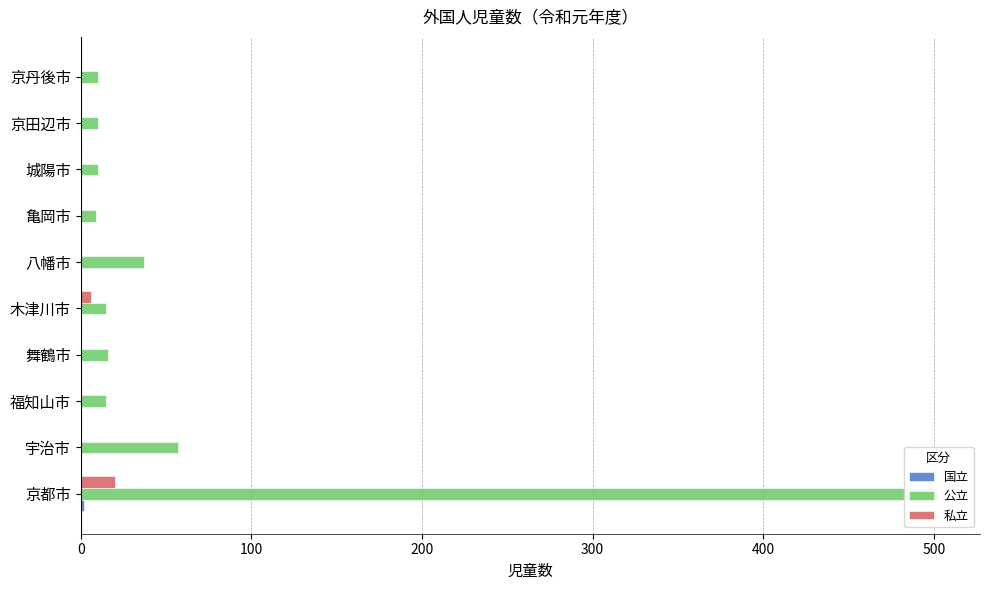

True or false: 国立 has a value of 1 at 京都市.

False